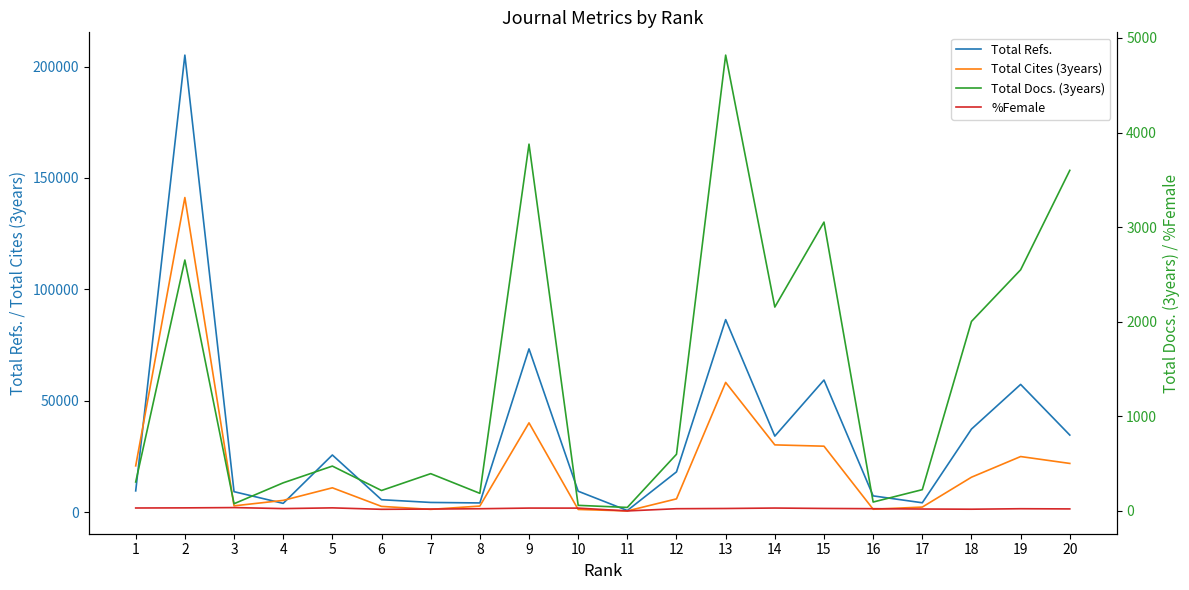

How many values in the Total Cites (3years) series are below 10877?

10